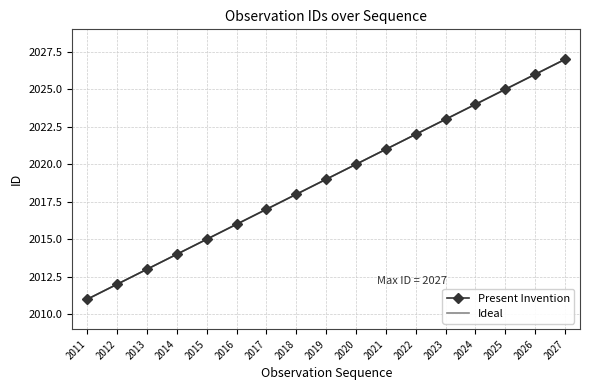

Reading left to right, what are all the values shown in this chart?

Present Invention: 2011	2012	2013	2014	2015	2016	2017	2018	2019	2020	2021	2022	2023	2024	2025	2026	2027
Ideal: 2011	2012	2013	2014	2015	2016	2017	2018	2019	2020	2021	2022	2023	2024	2025	2026	2027